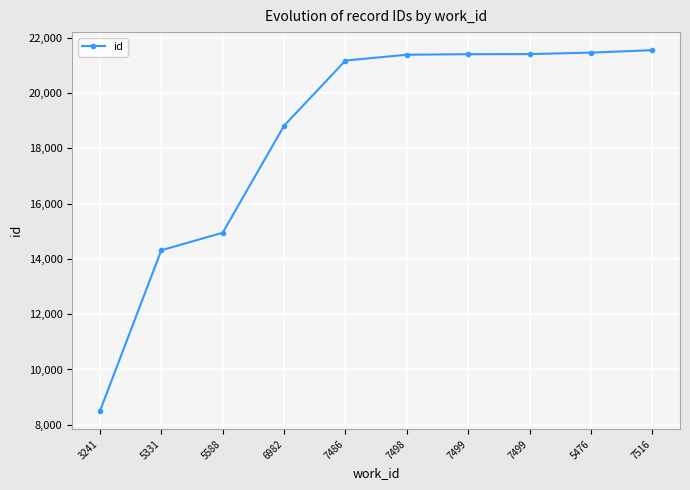

Reading left to right, what are all the values shown in this chart?

3241=8494	5331=14312	5588=14947	6982=18817	7486=21175	7498=21386	7499=21405	7499=21409	5476=21462	7516=21551